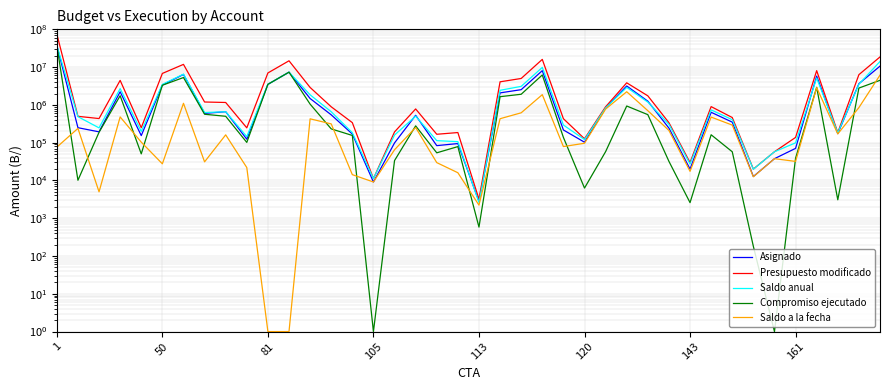

What is the minimum value for Saldo a la fecha?

1